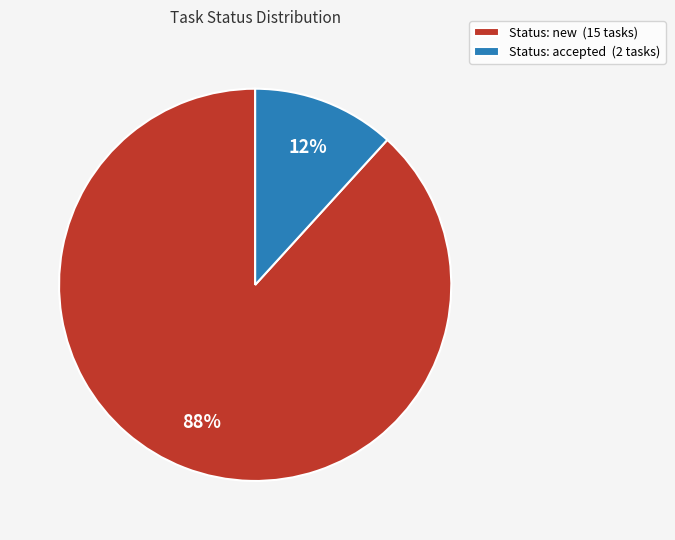

Is the sum of Status: accepted (2 tasks) and Status: new (15 tasks) greater than half?

Yes